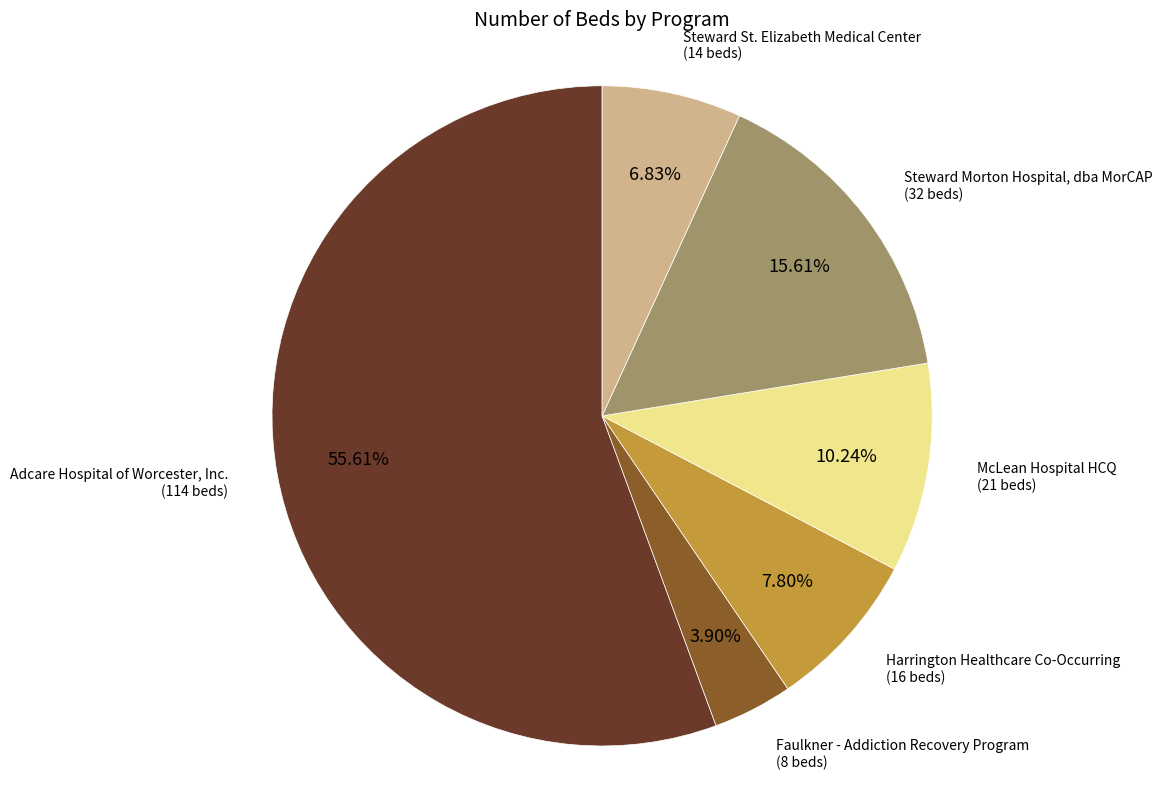

How many slices are in this pie chart?

6